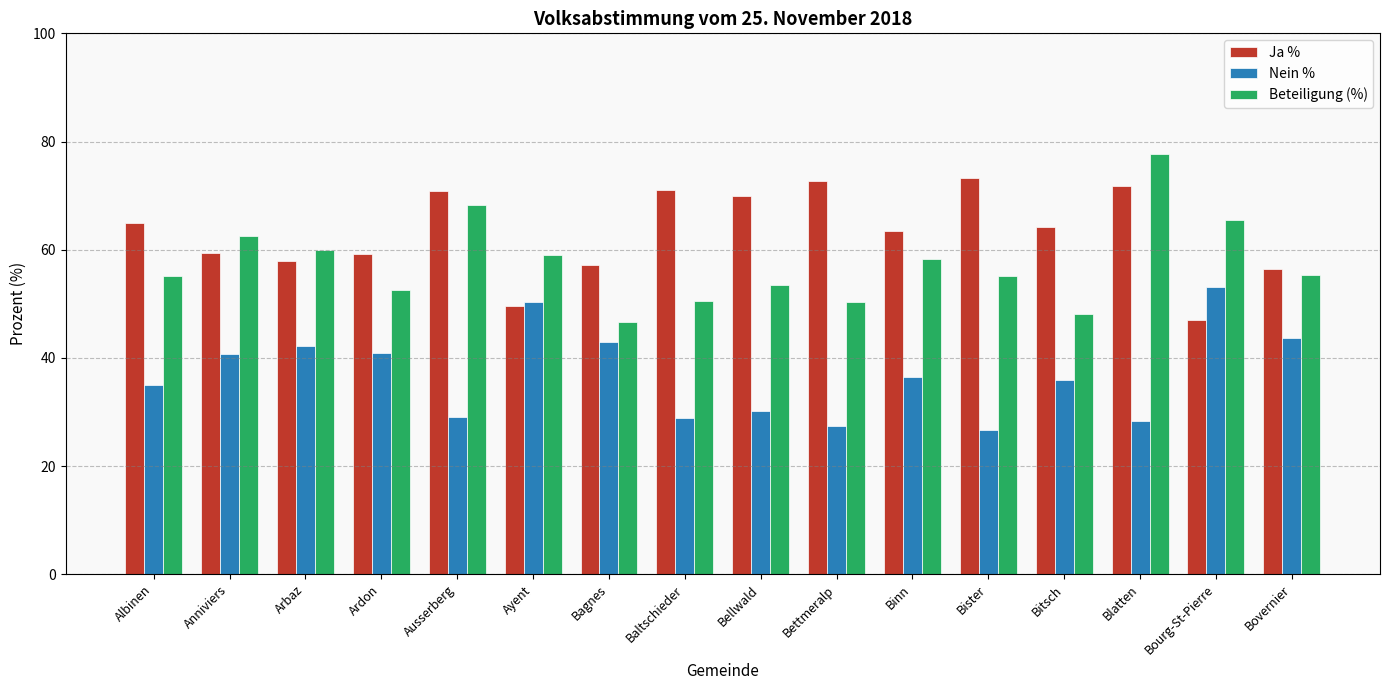

List the series in order of their peak value, lowest first.

Nein %, Ja %, Beteiligung (%)